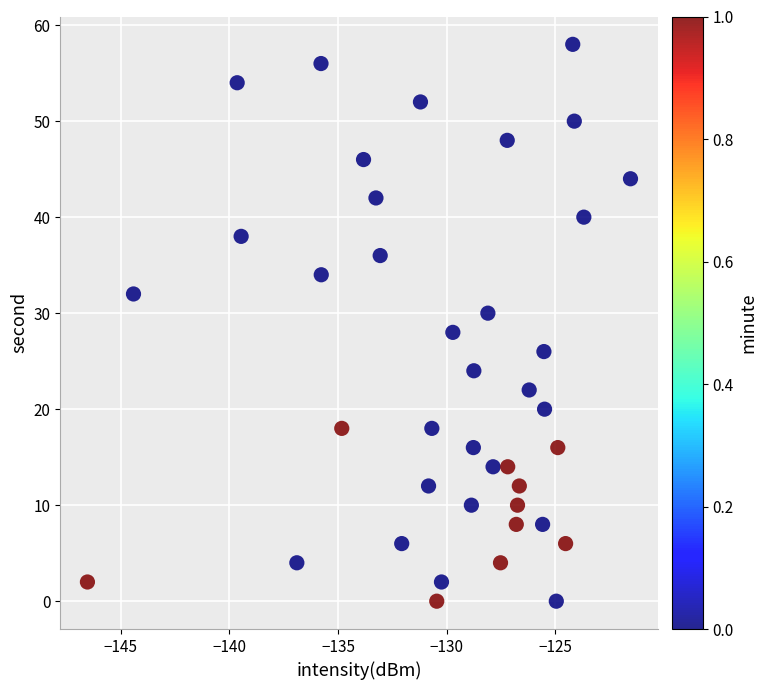

What is the range of Y values (max minus min)?

58